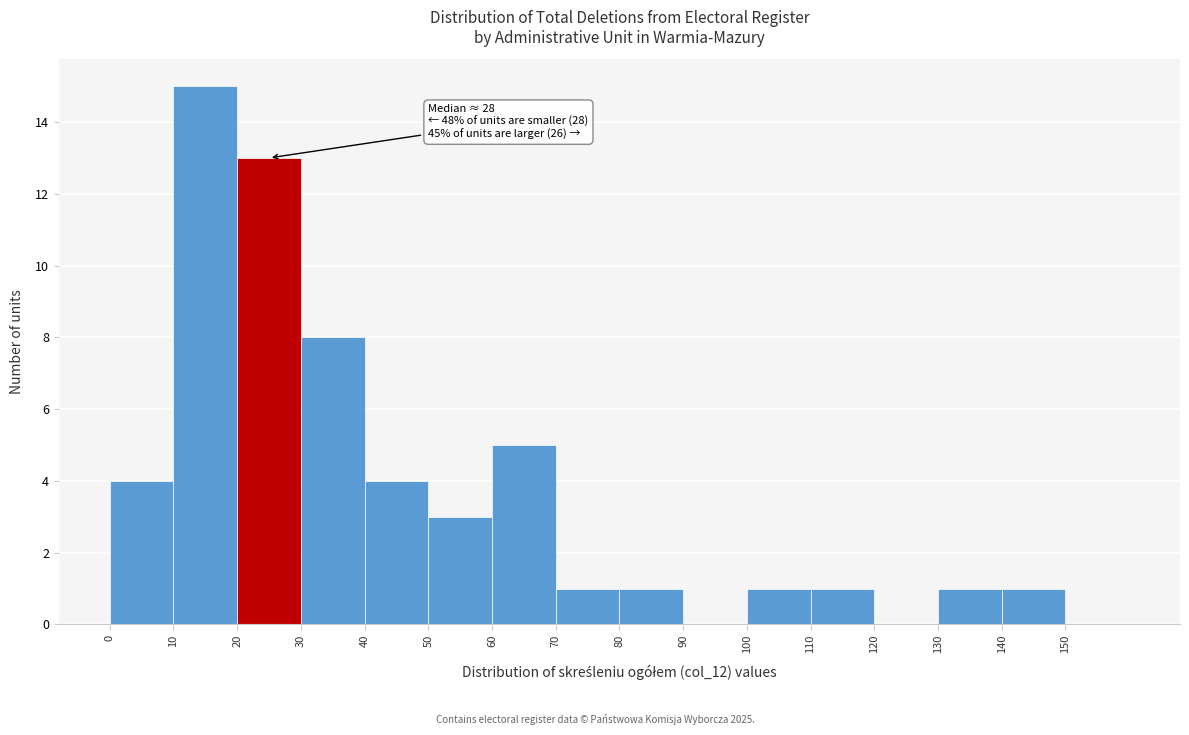

Which range on the x-axis has the tallest bar?

10 to 20